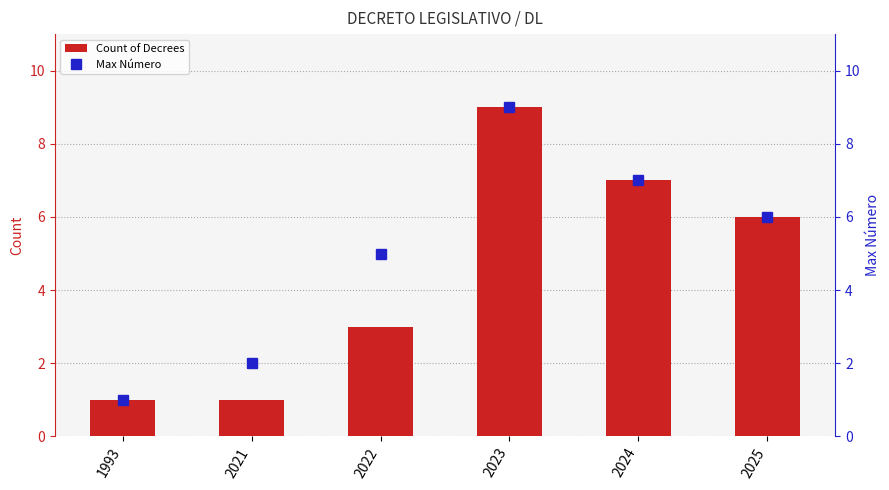

Which series changed the most between 1993 and 2025?

Count of Decrees